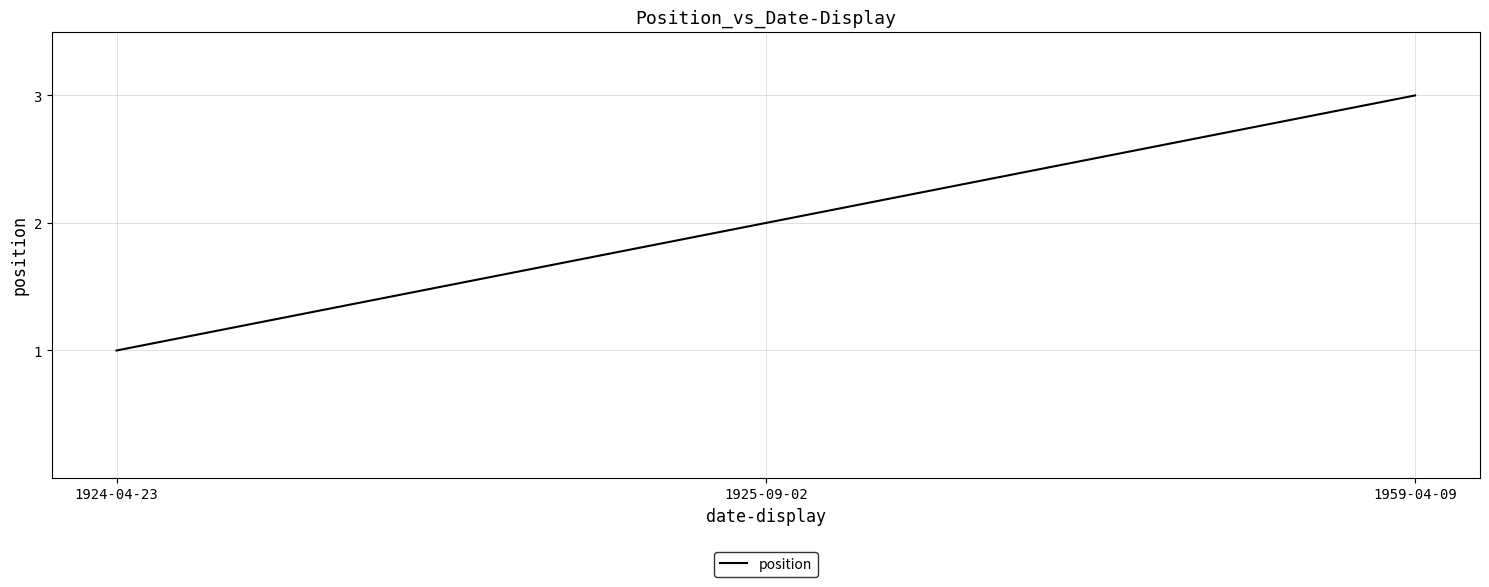

Does the chart have visible grid lines?

Yes